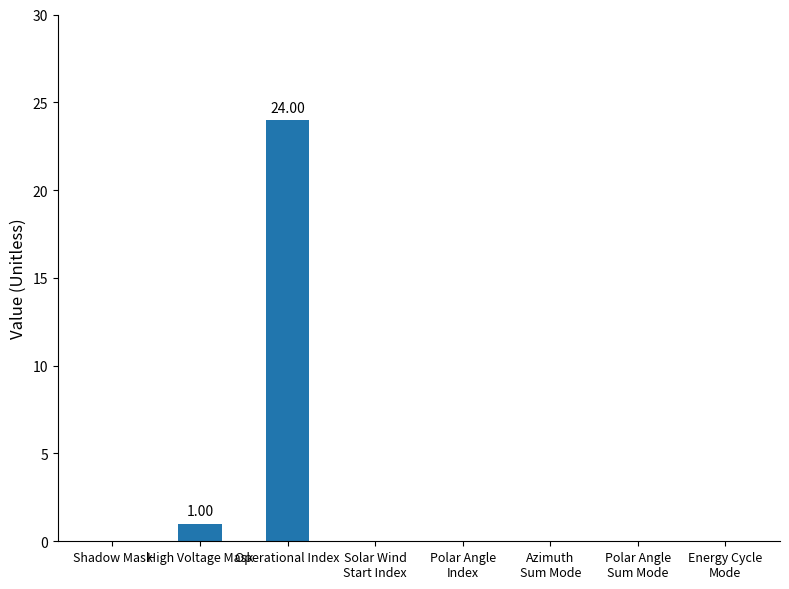

Reading left to right, list all the values displayed in this chart.

0	1	24	0	0	0	0	0